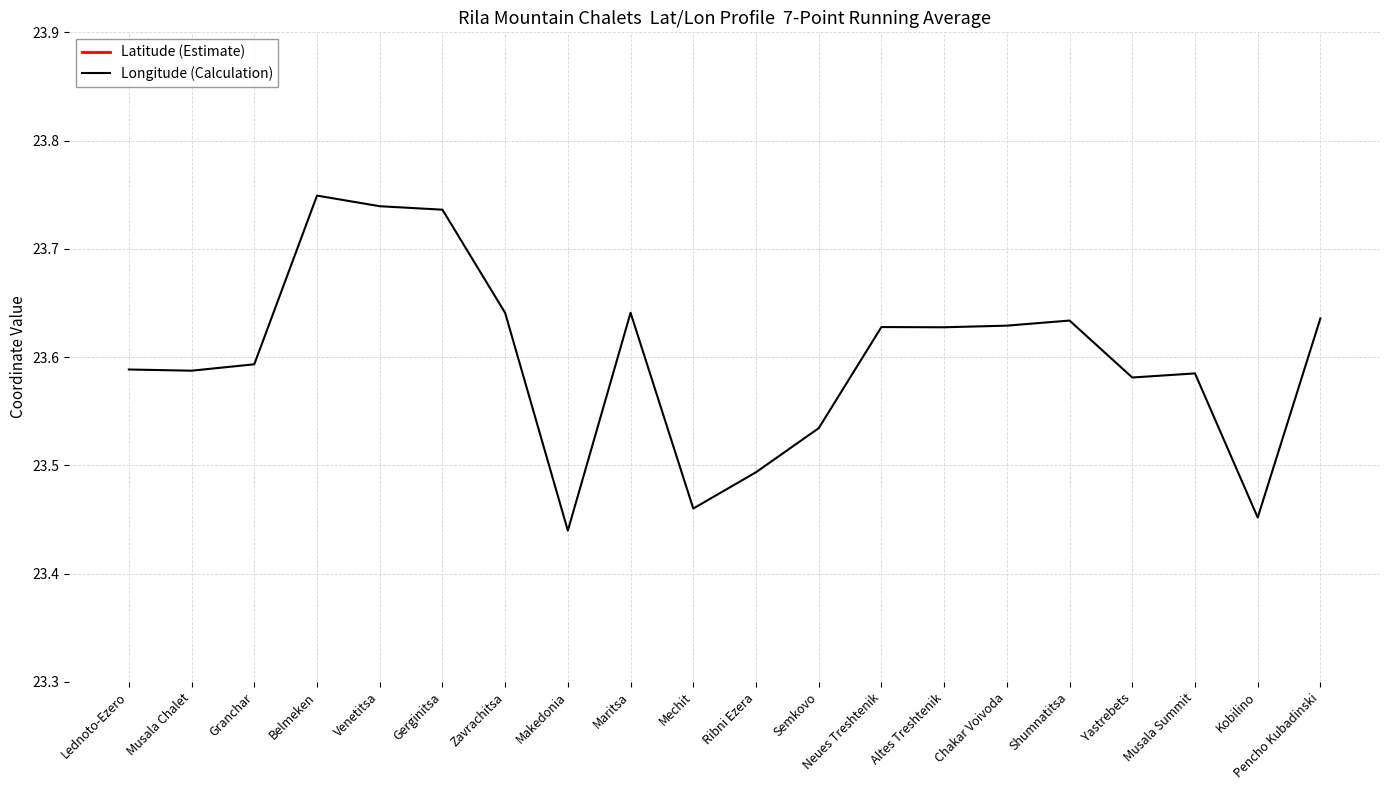

How many interior local peaks does the Longitude (Calculation) series have?

5